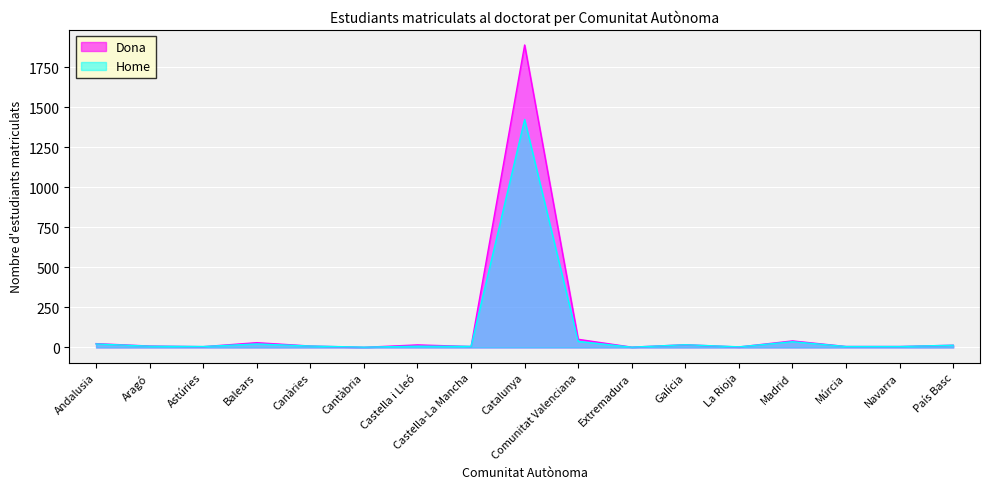

How many interior local valleys does the Dona series have?

5